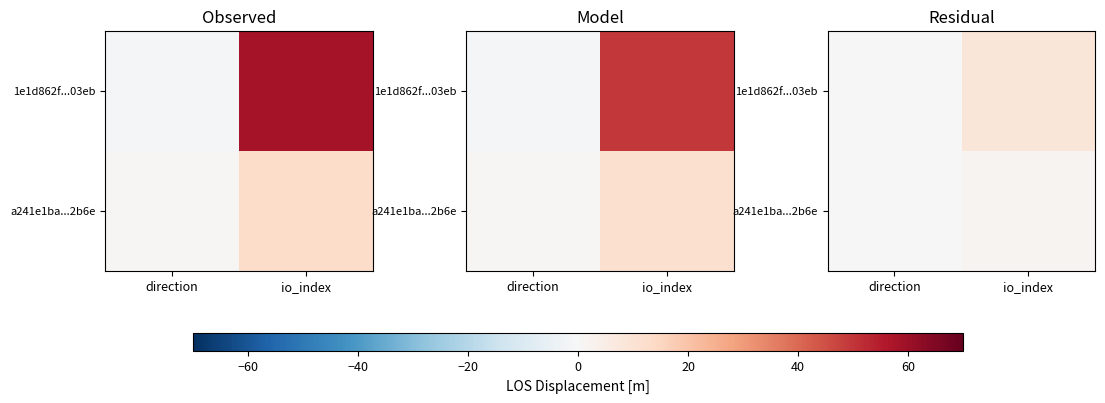

Which category has the lowest value across all series?

direction